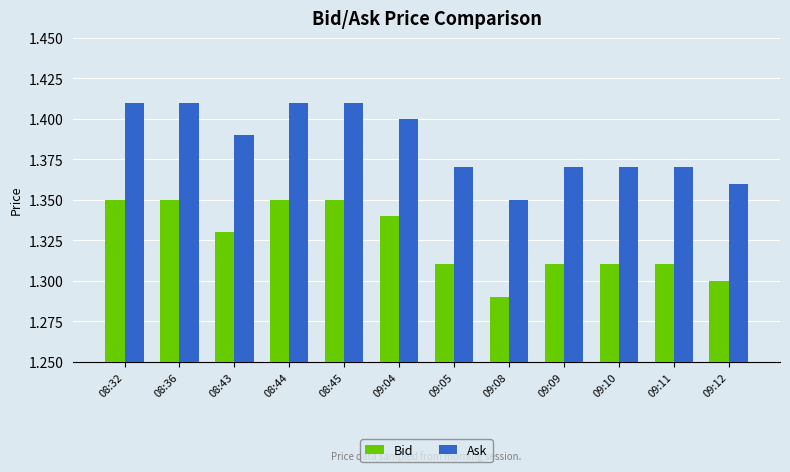

Rank the series by their maximum value, from lowest to highest.

Bid, Ask